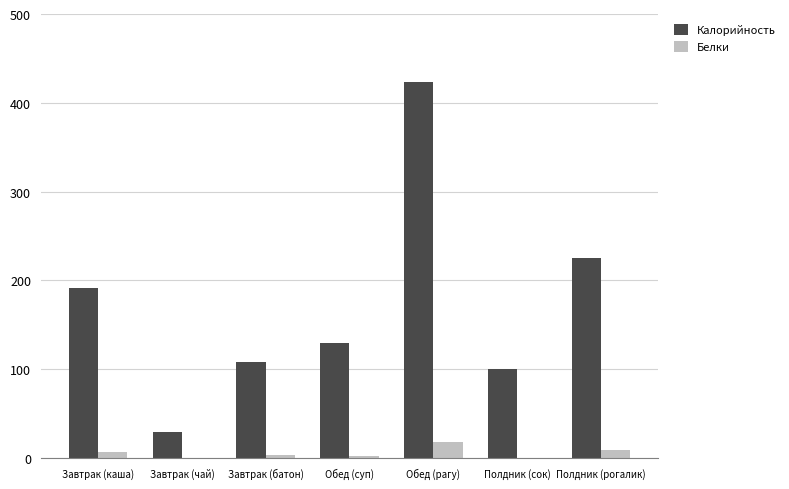

What is the total value across all series at Обед (рагу)?

441.3